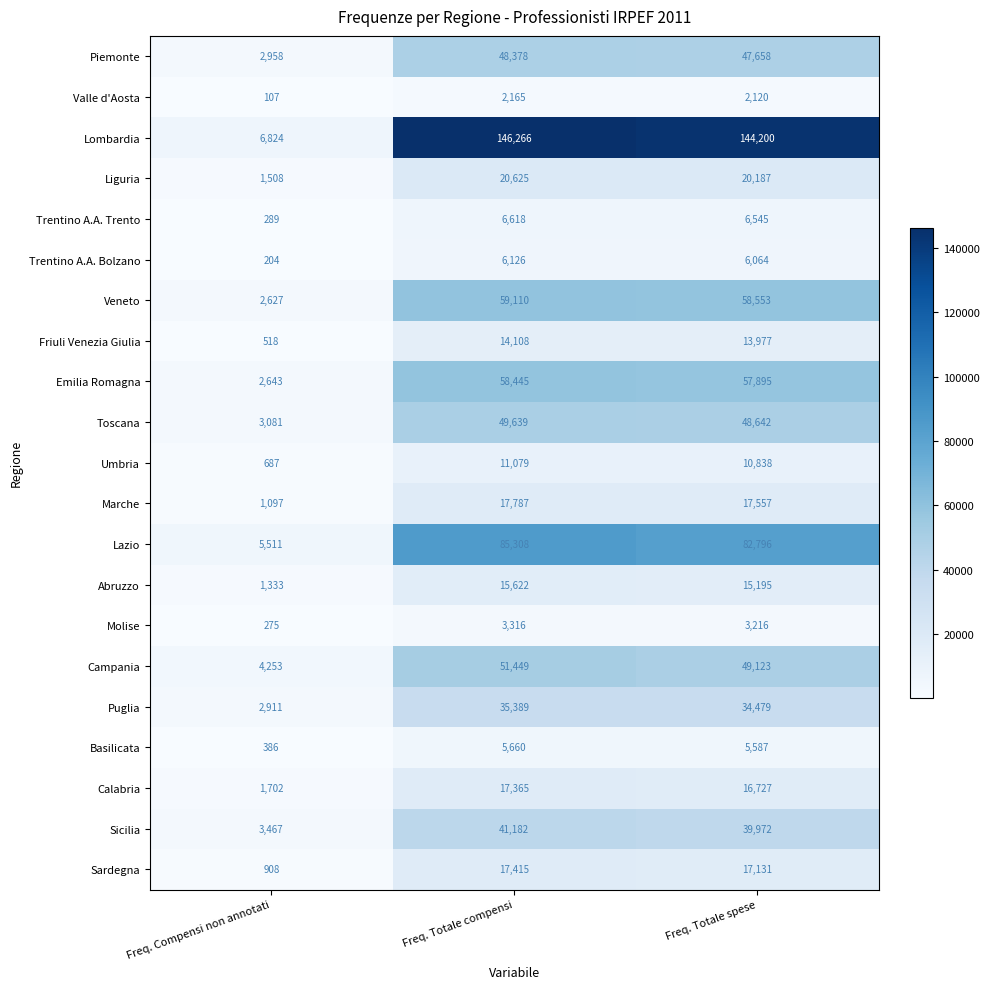

What is the spread (max minus min) of values at Freq. Totale compensi?

144101